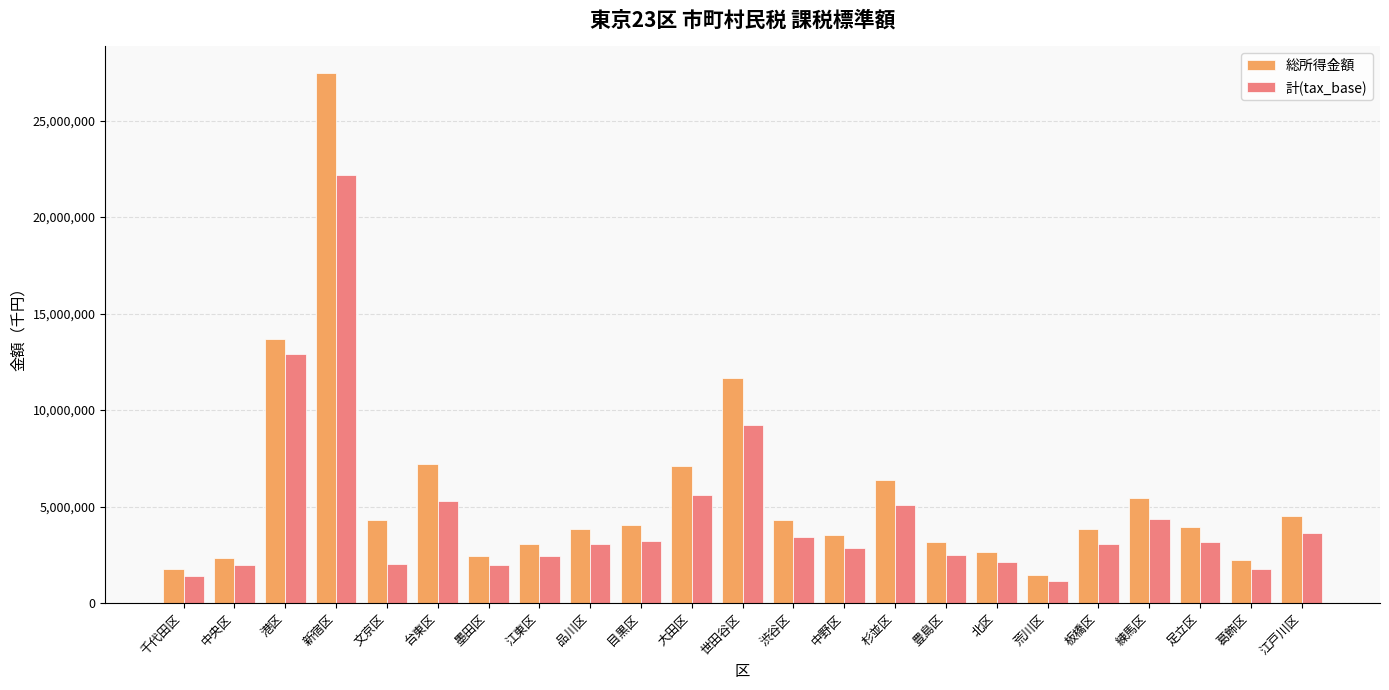

True or false: 計(tax_base) has a value of 2982402 at 墨田区.

False